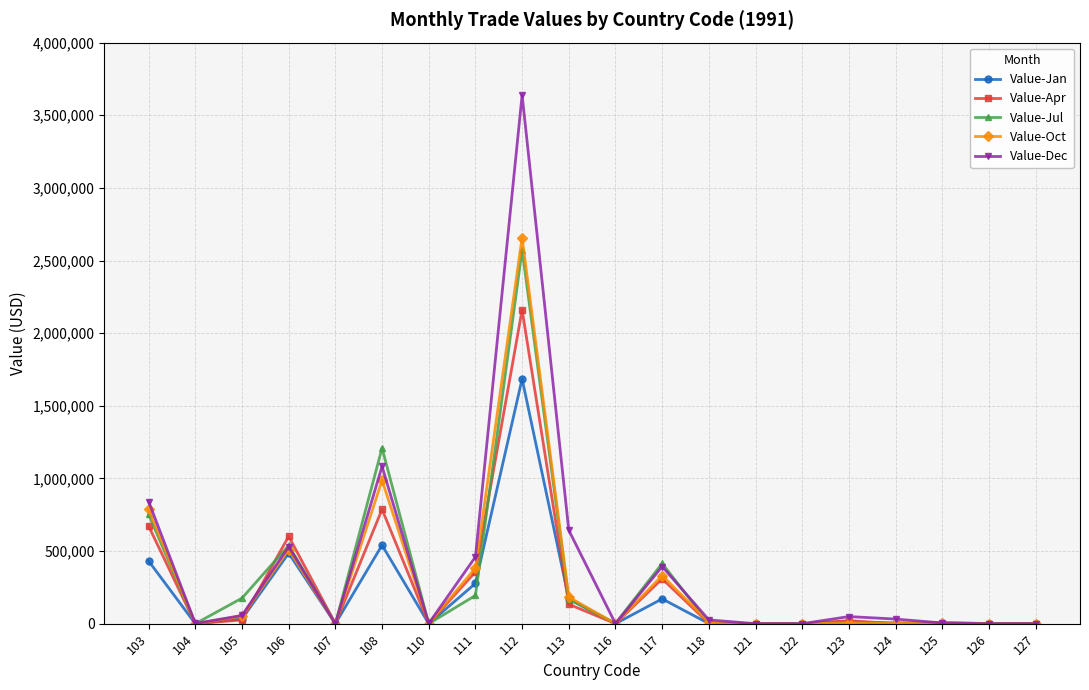

Is the value of Value-Jul at 125 greater than the value of Value-Jan at 106?

No